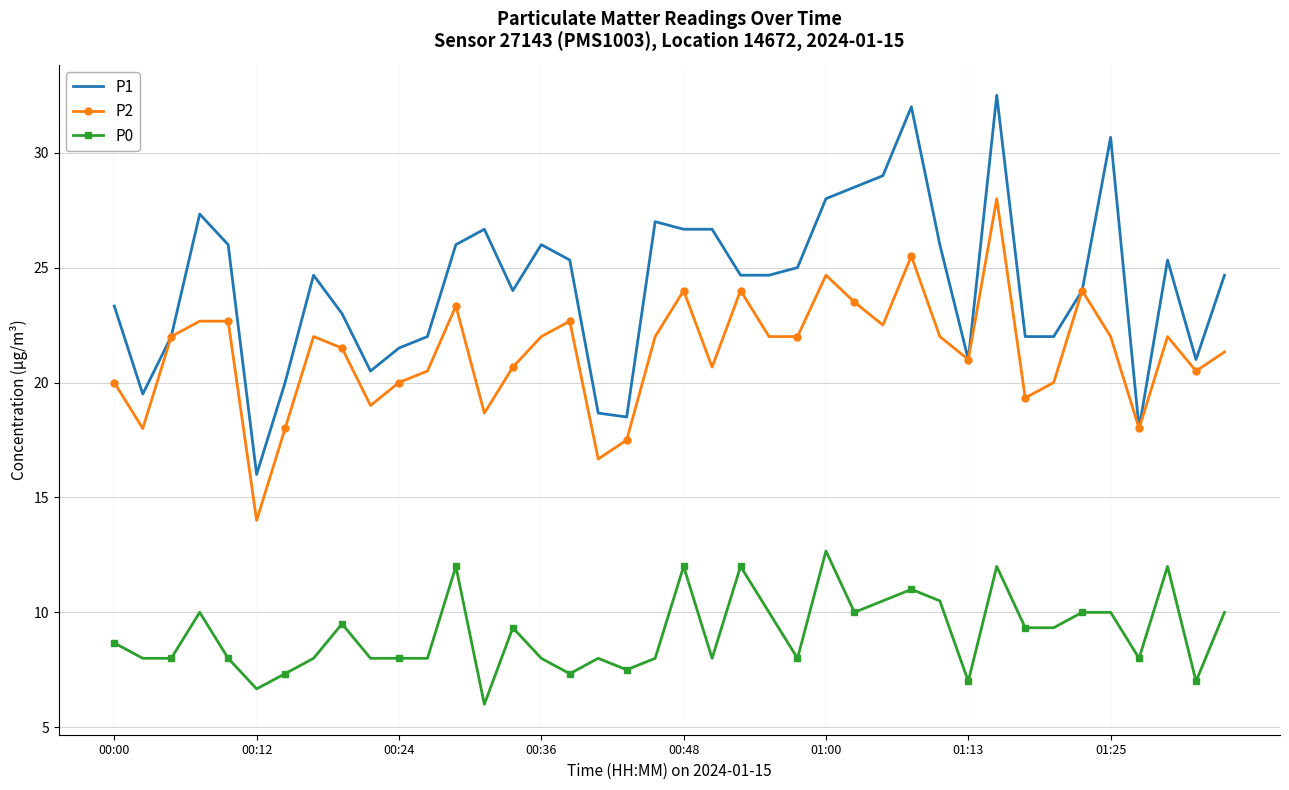

Which series has the largest total across all categories?

P1